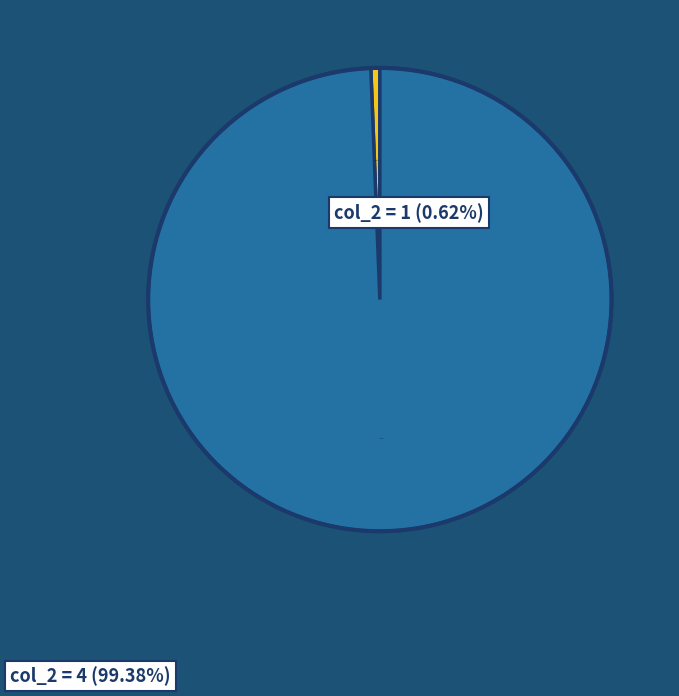

Is there a majority slice in this chart?

Yes